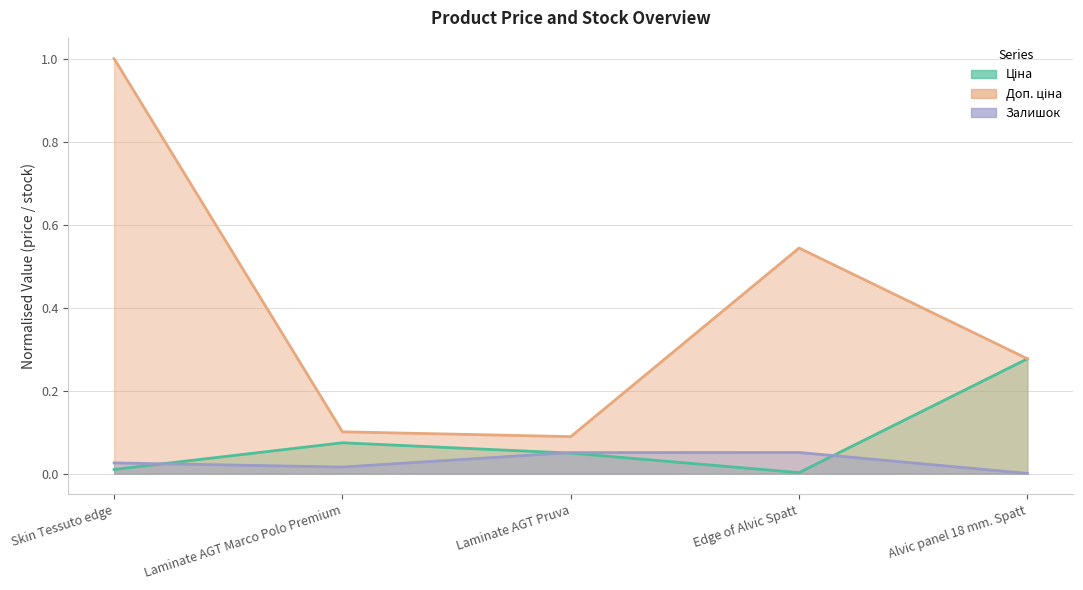

Rank the categories by Доп. ціна value from lowest to highest.

Laminate AGT Pruva, Laminate AGT Marco Polo Premium, Alvic panel 18 mm. Spatt, Edge of Alvic Spatt, Skin Tessuto edge